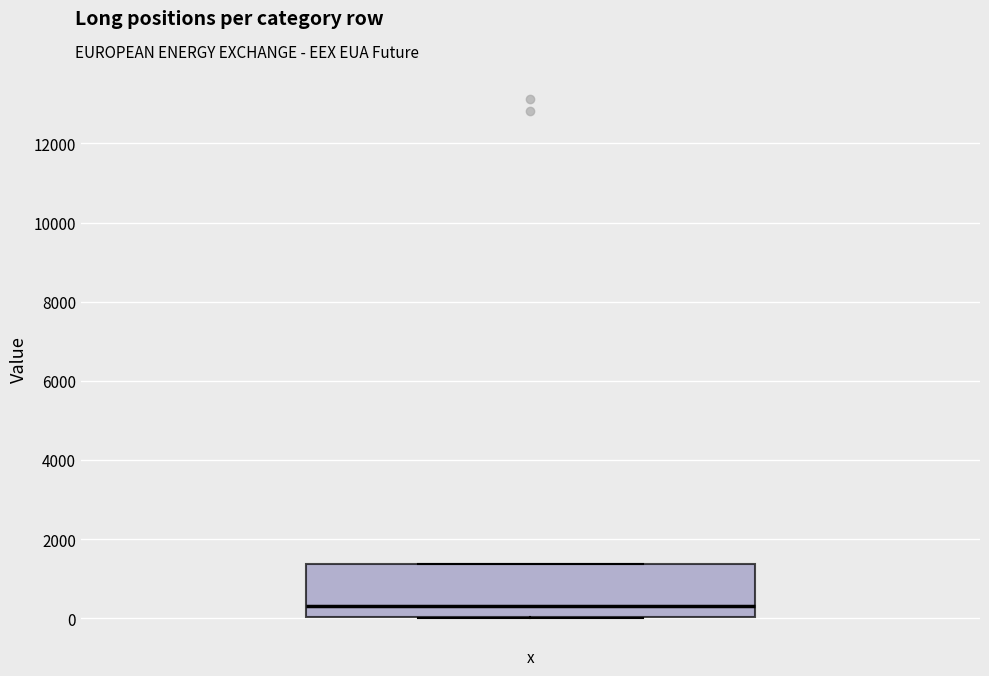

Read this box plot against the y-axis: the position of the median line, the range covered by the box, and the ends of both whiskers. The values are not printed on the chart, so give them approximately, as read against the axis.

median 400, box 0 to 1400, whiskers 0 to 1400